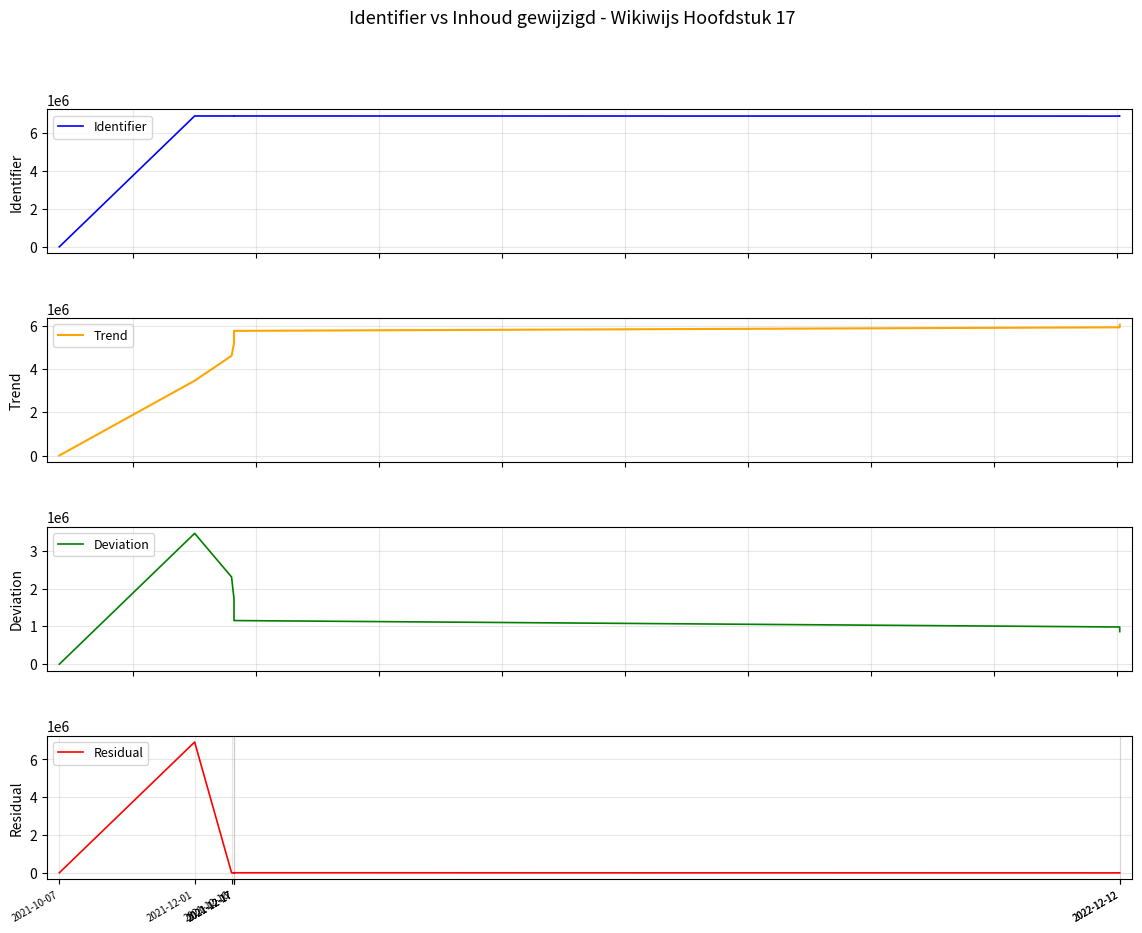

Is it true that Residual equals 1778.3 at 2021-12-17?

False